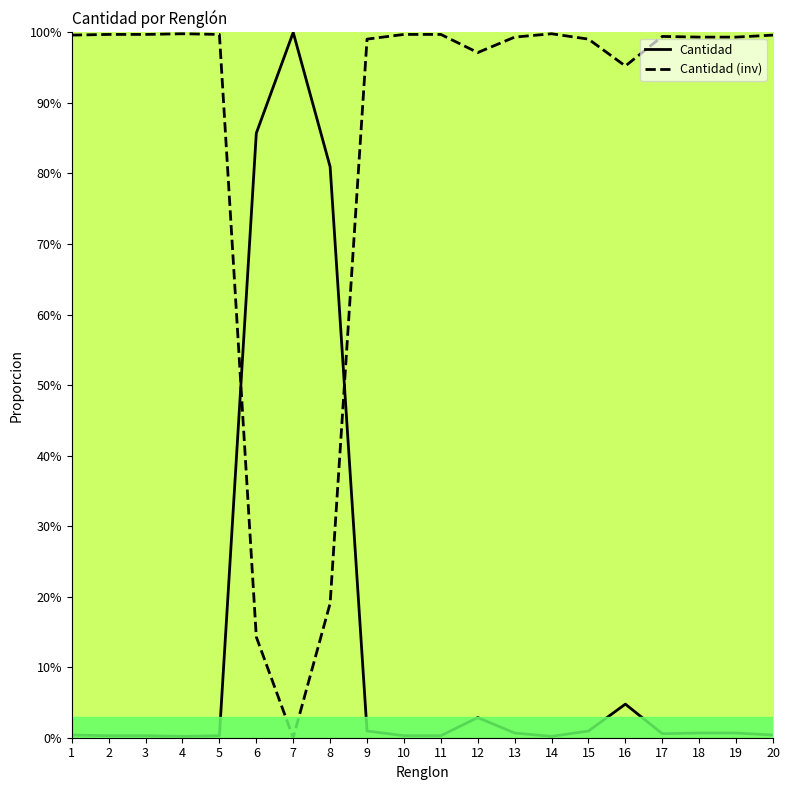

True or false: Cantidad (inv) has more than 2 interior local peaks.

True